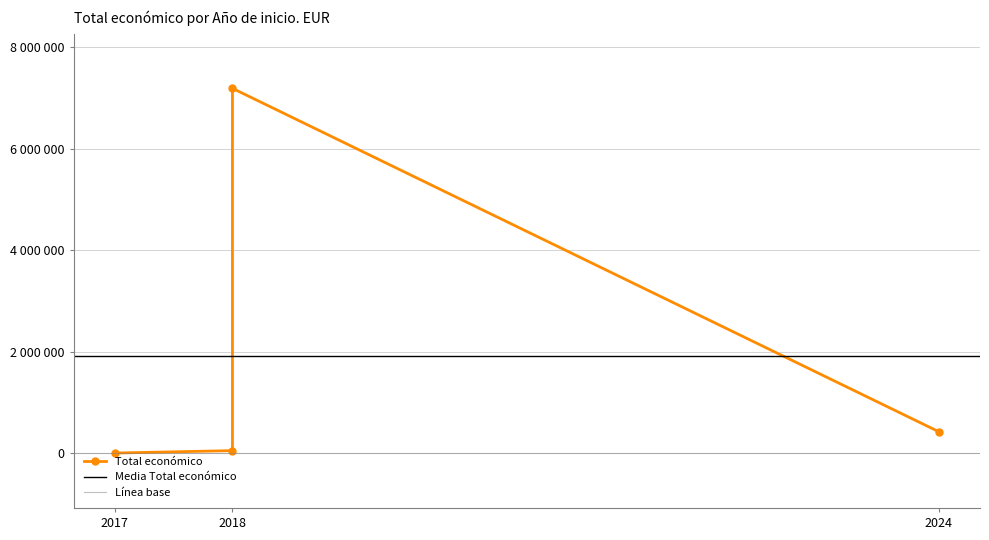

Which label corresponds to the largest value in the chart?

2018